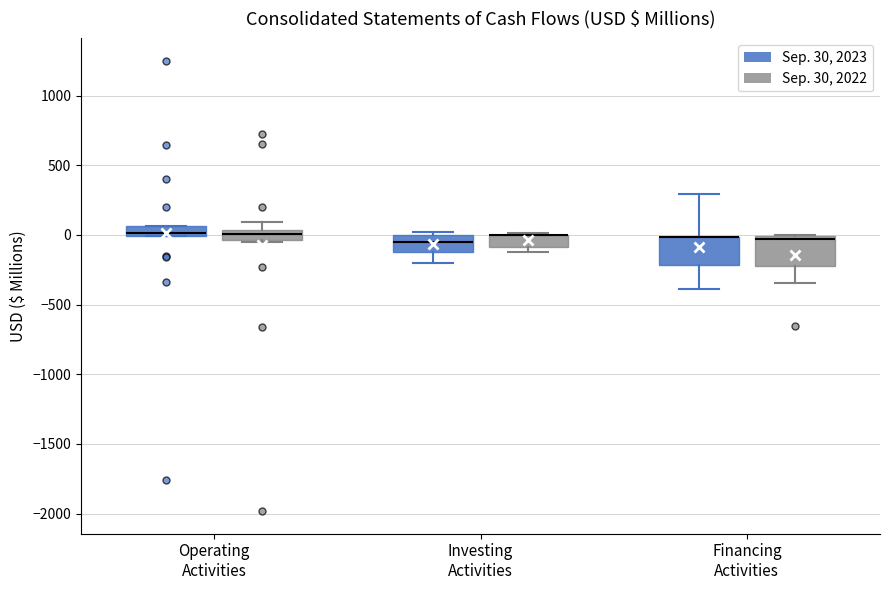

Where is the lower edge of the box for Financing Activities (Sep. 30, 2023) on the y-axis? The values are not printed on the chart, so give them approximately, as read against the axis.

-200